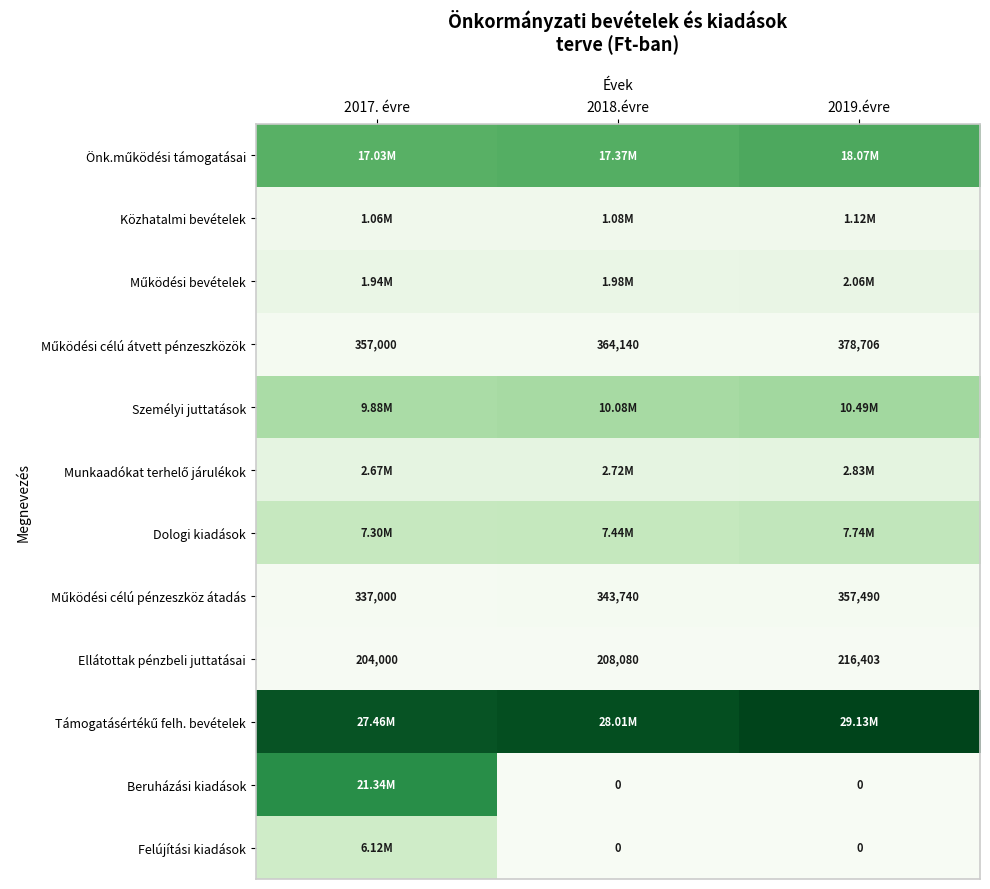

What is the sum of the Ellátottak pénzbeli juttatásai values at 2018.évre and 2019.évre?

424483.0